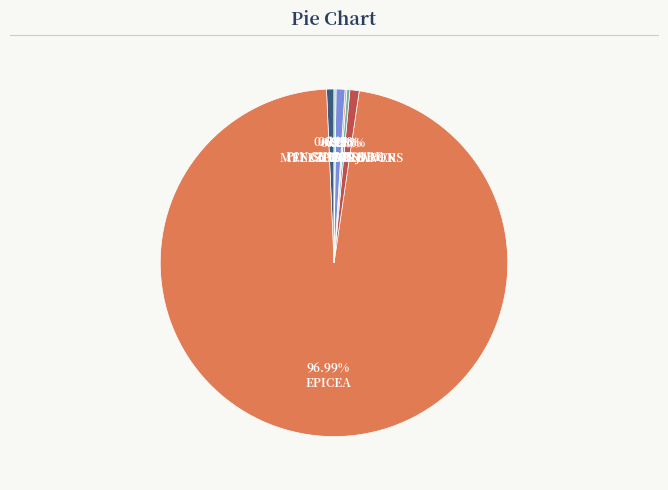

Between MELEZE DU JAPON and EPICEA, which is larger?

EPICEA